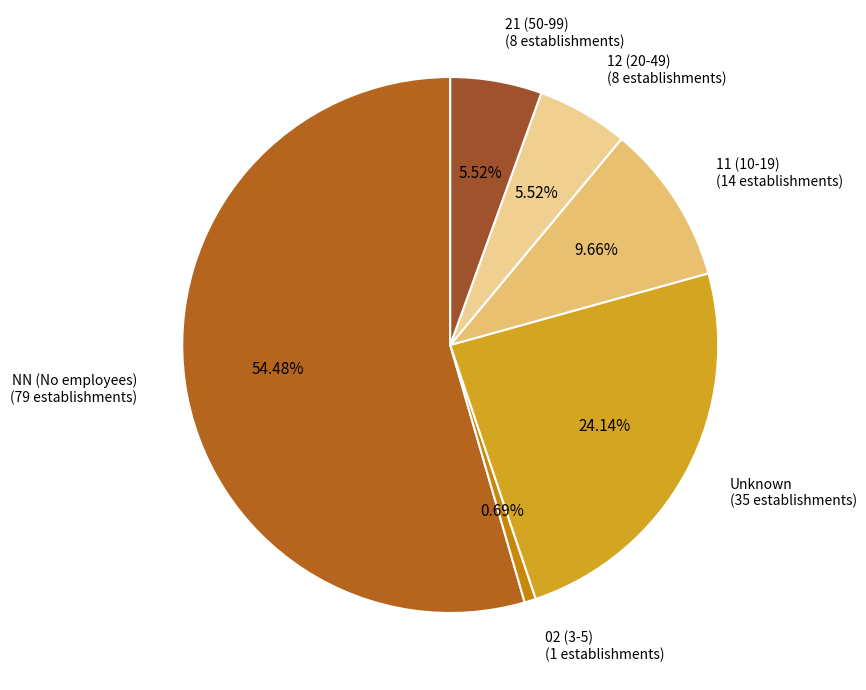

How many slices are in this pie chart?

6